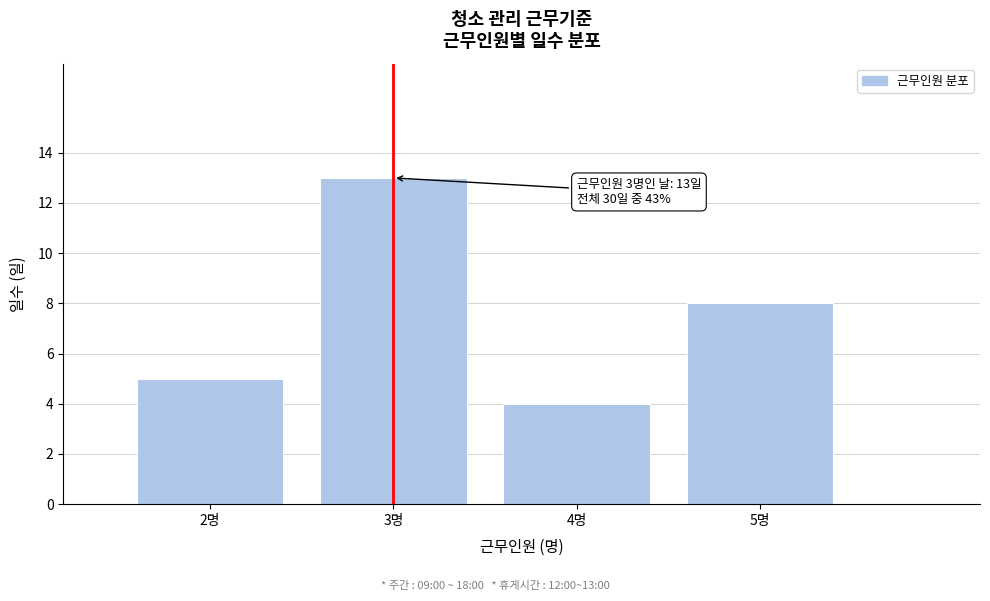

Reading right to left, extract all data points from this chart.

5명=8	4명=4	3명=13	2명=5